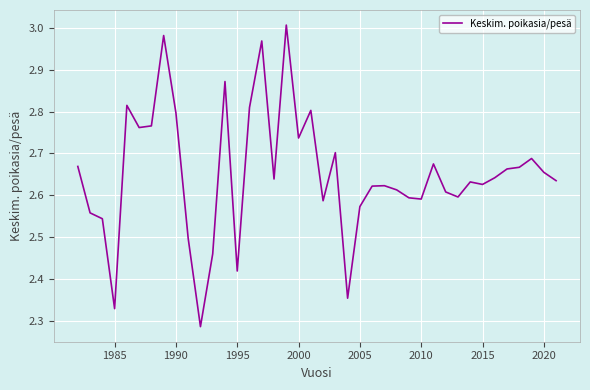

What is the difference between the maximum and minimum values?

0.7